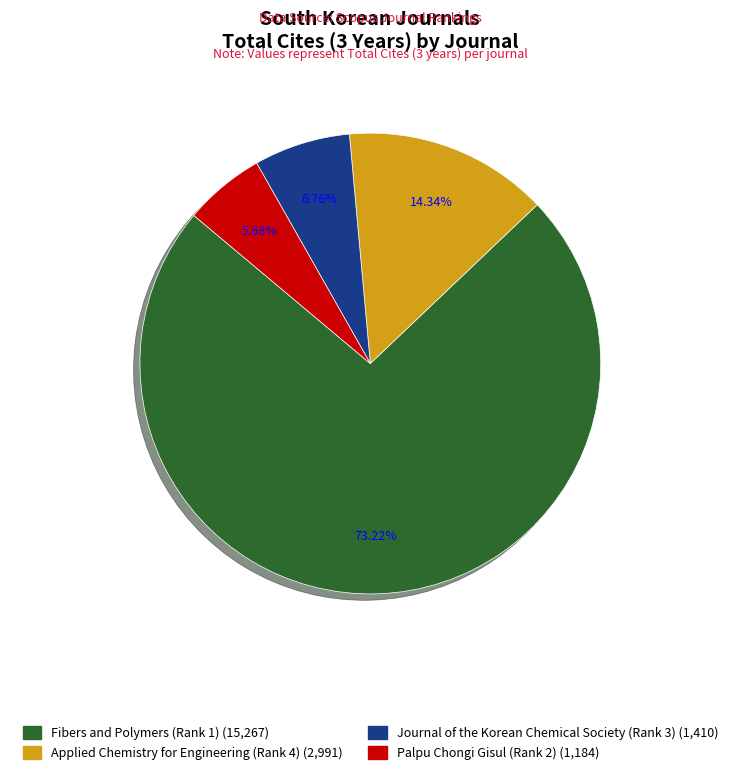

Which has a higher value, Fibers and Polymers (Rank 1) or Palpu Chongi Gisul (Rank 2)?

Fibers and Polymers (Rank 1)